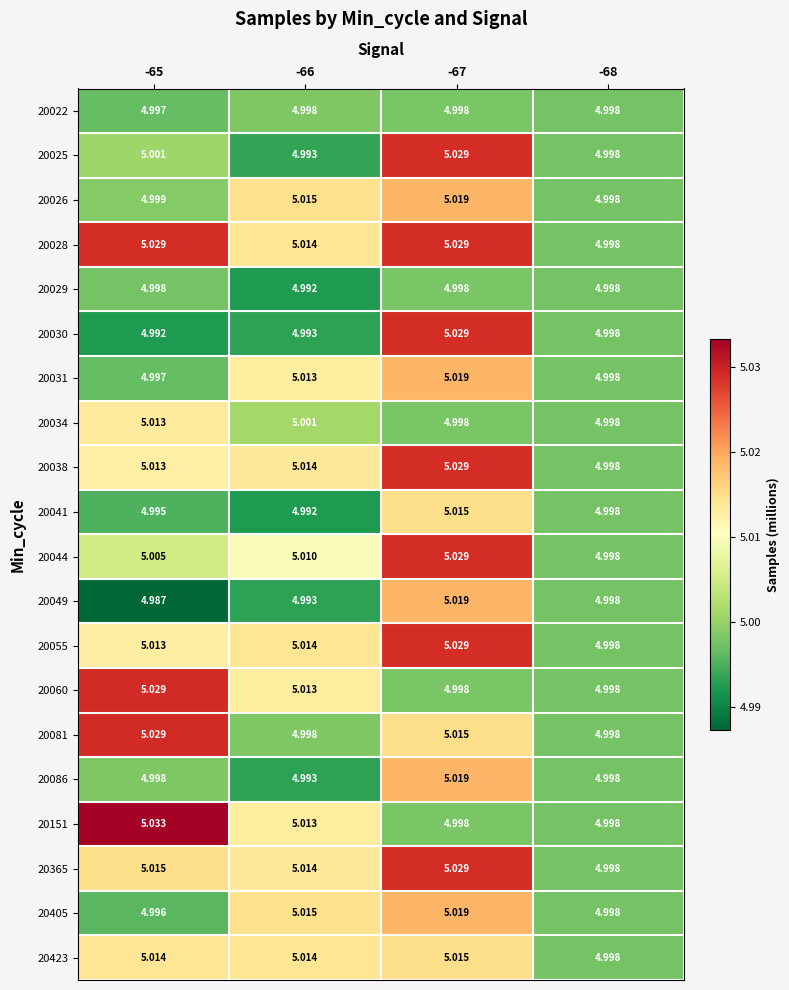

Is the value of 20034 at -67 greater than the value of 20060 at -66?

No